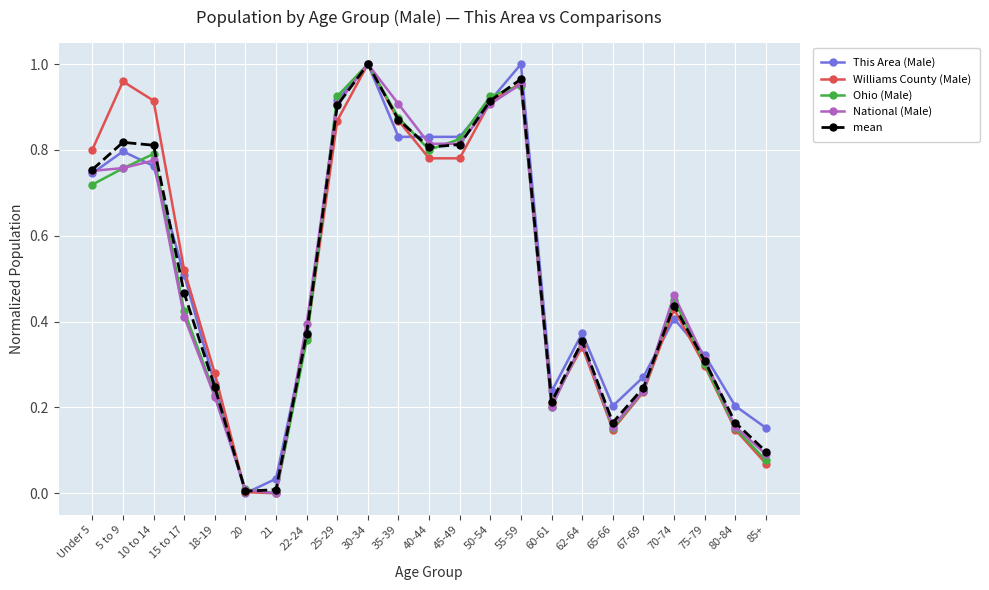

Does the chart display data point markers on the line(s)?

Yes